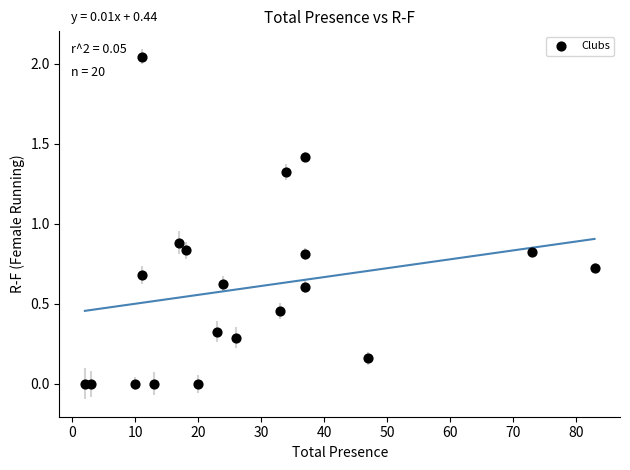

What is the range of X values (max minus min)?

81.0